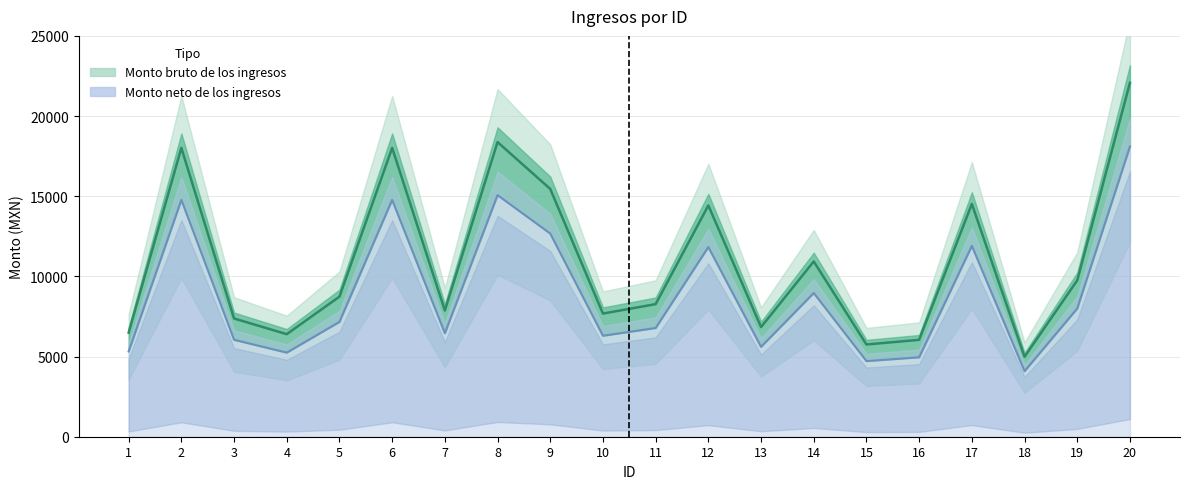

Where does the Monto bruto de los ingresos series first go above 8735?

2